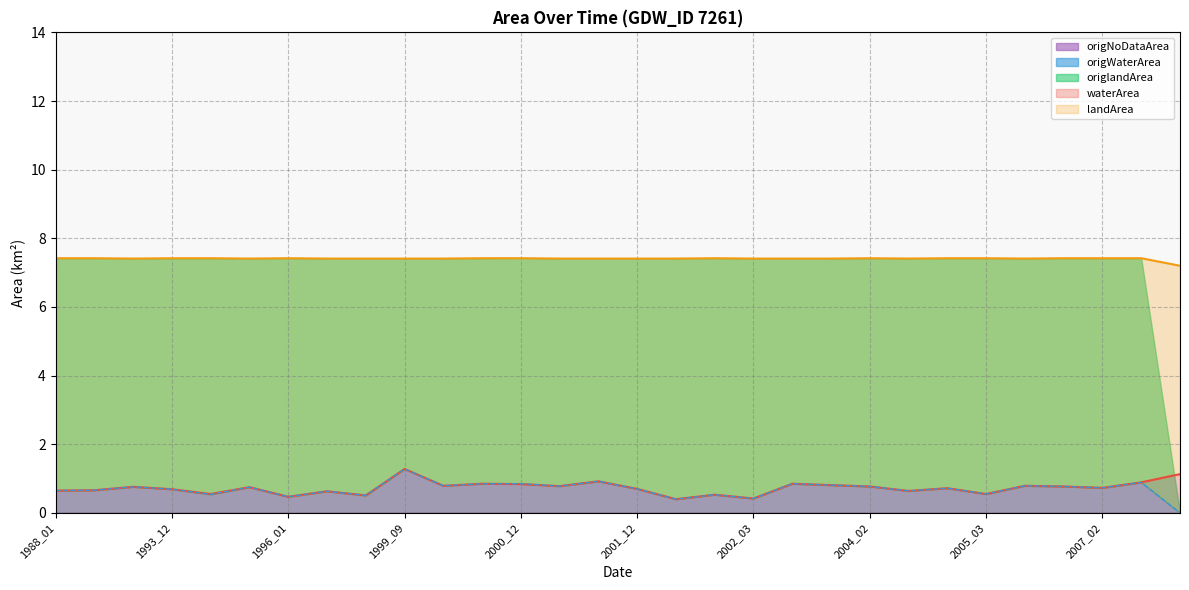

Where is origWaterArea nearest to the value 0?

1989_06